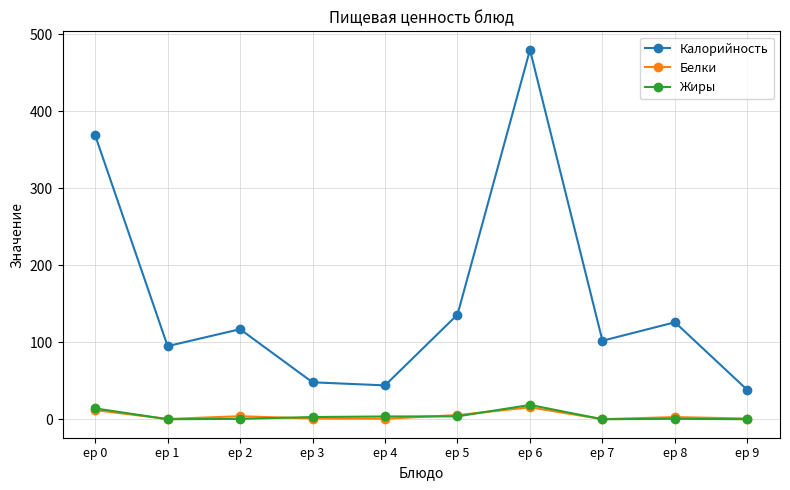

After their last crossing, which series has the higher values: Белки or Жиры?

Белки